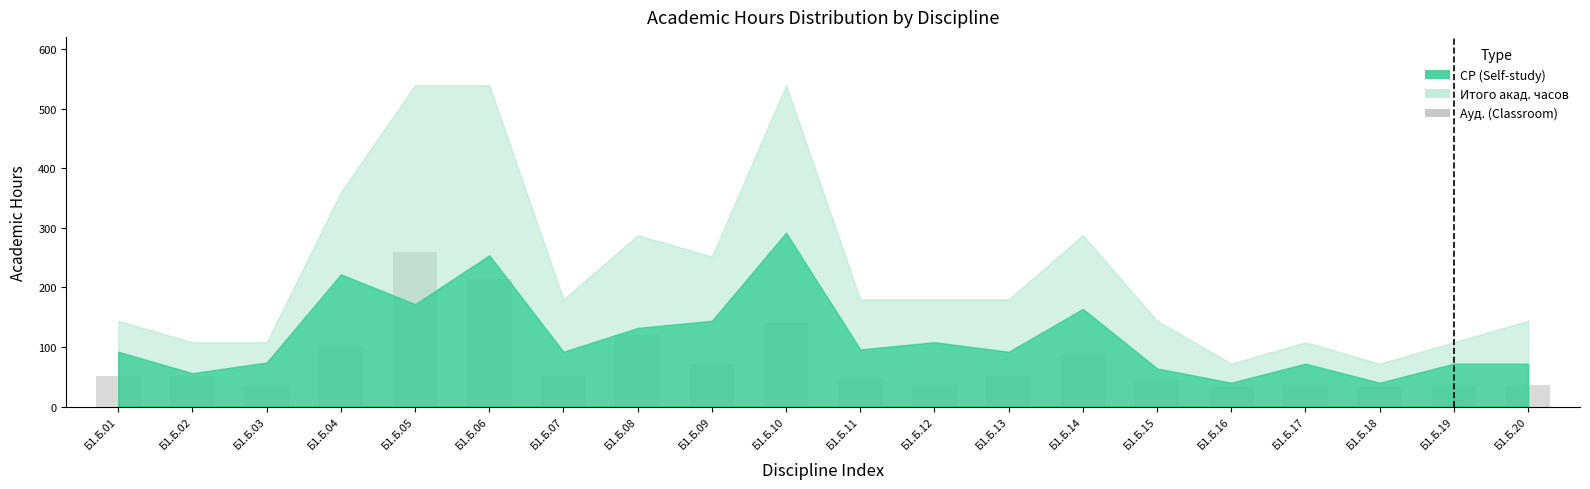

What is the difference between the maximum and minimum values?

228